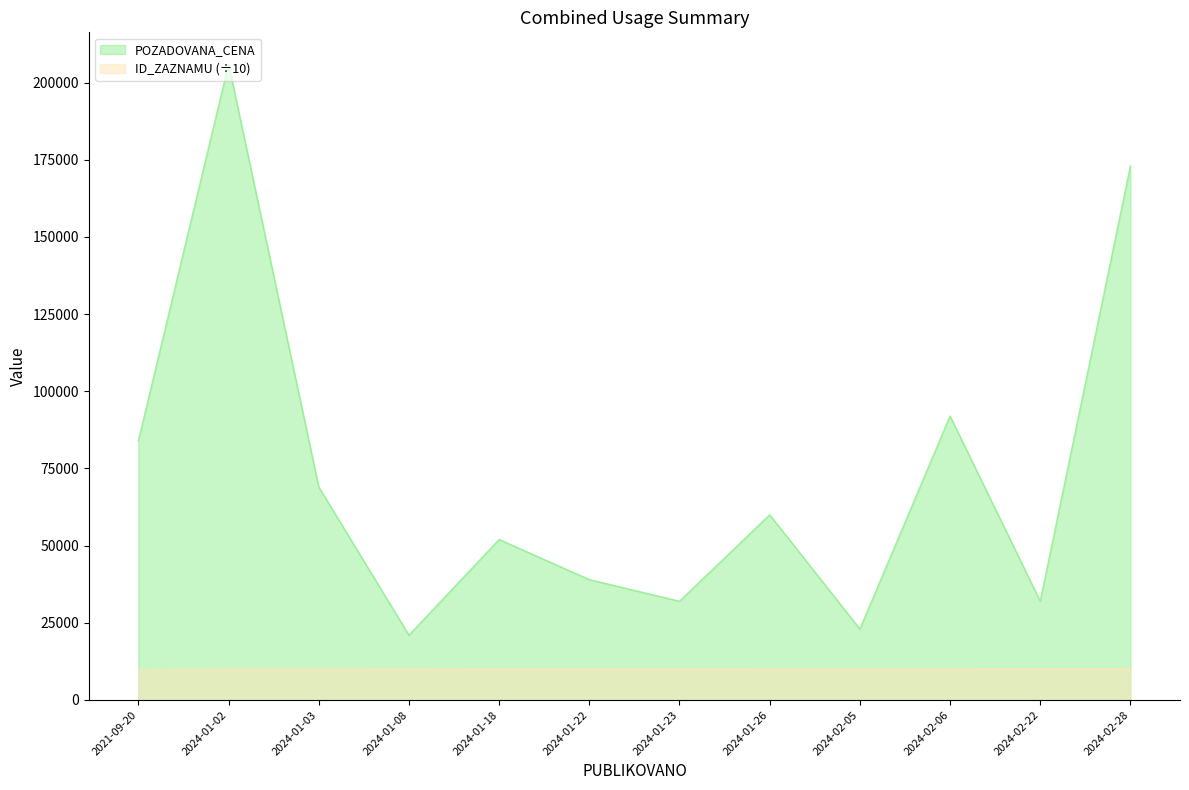

Where does the POZADOVANA_CENA series first go above 60000?

2021-09-20